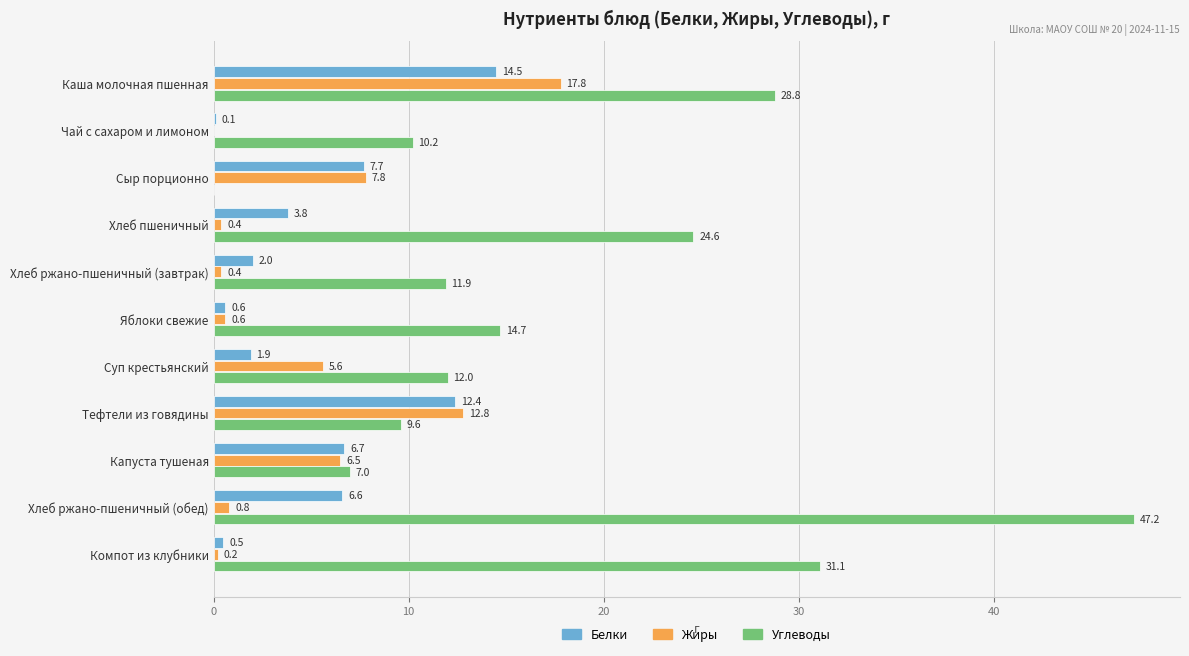

What is the sum of the Углеводы values at Каша молочная пшенная and Хлеб пшеничный?

53.4